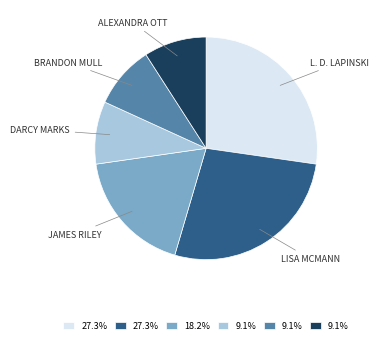

Does any single category account for the majority?

No